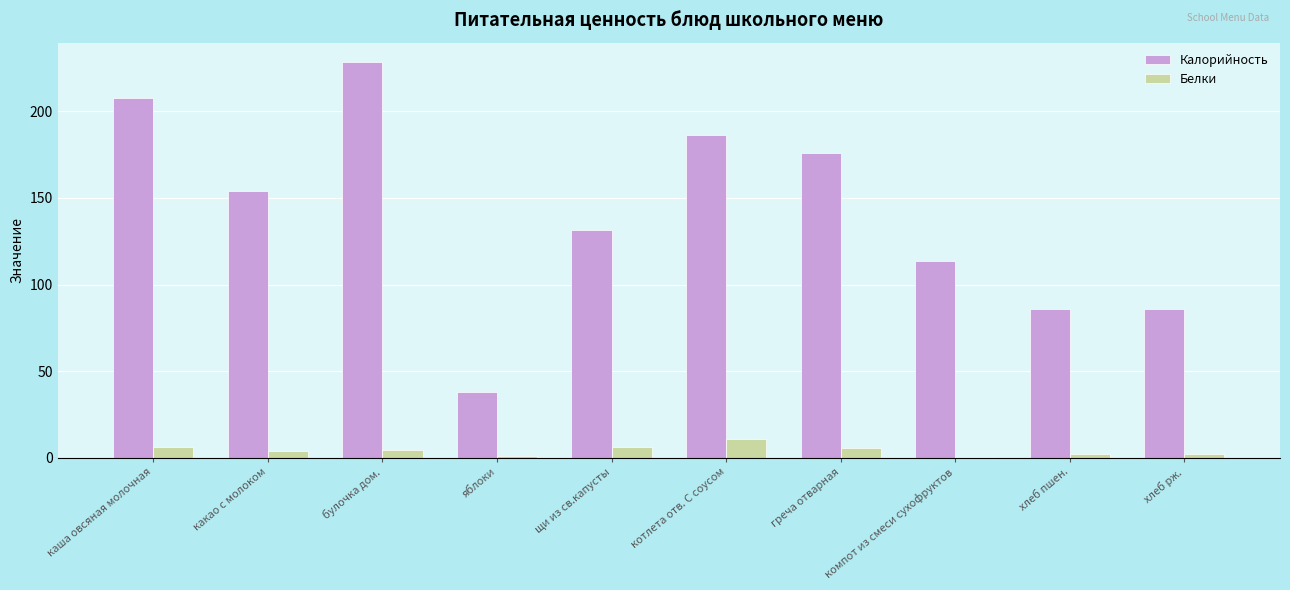

Which series changed the most between греча отварная and хлеб рж.?

Калорийность